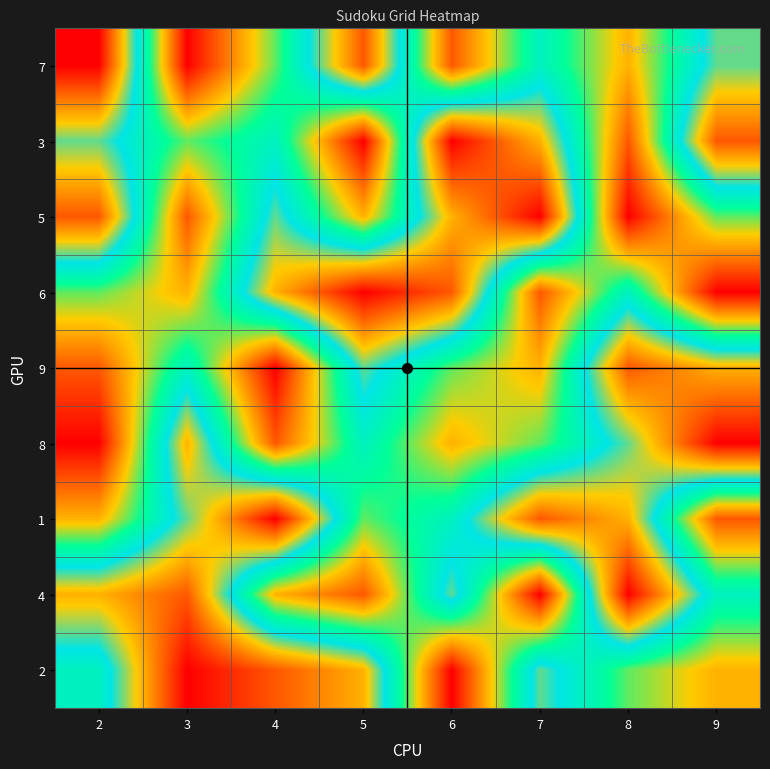

Rank the series by their maximum value, from lowest to highest.

9, 7, 3, 5, 6, 8, 1, 4, 2